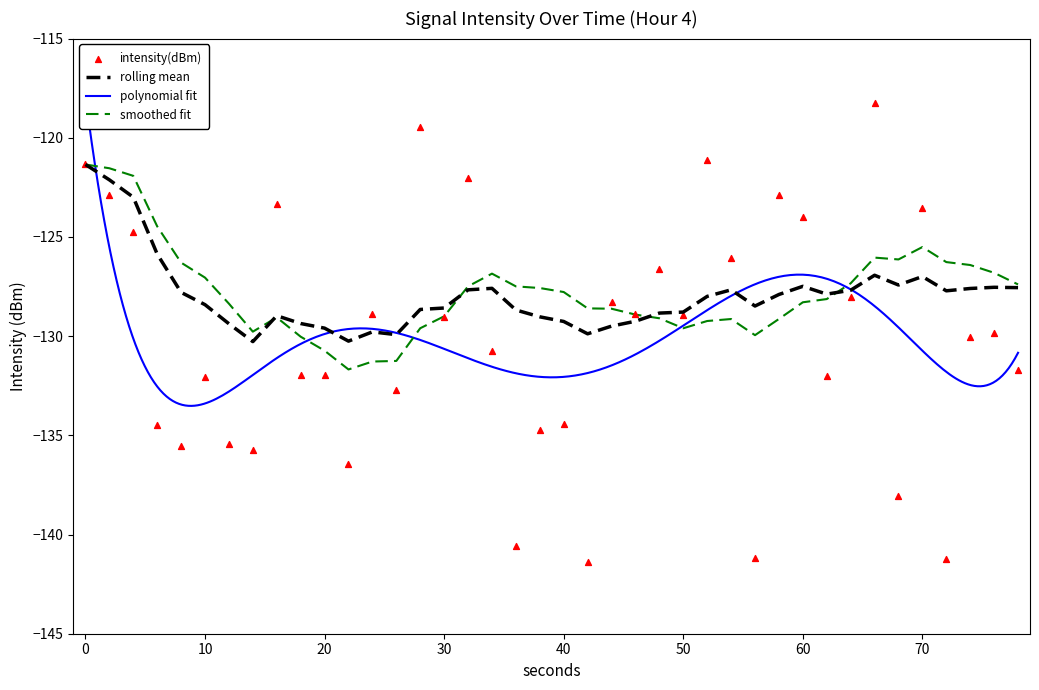

What is the lowest value of the rolling mean series?

-130.3